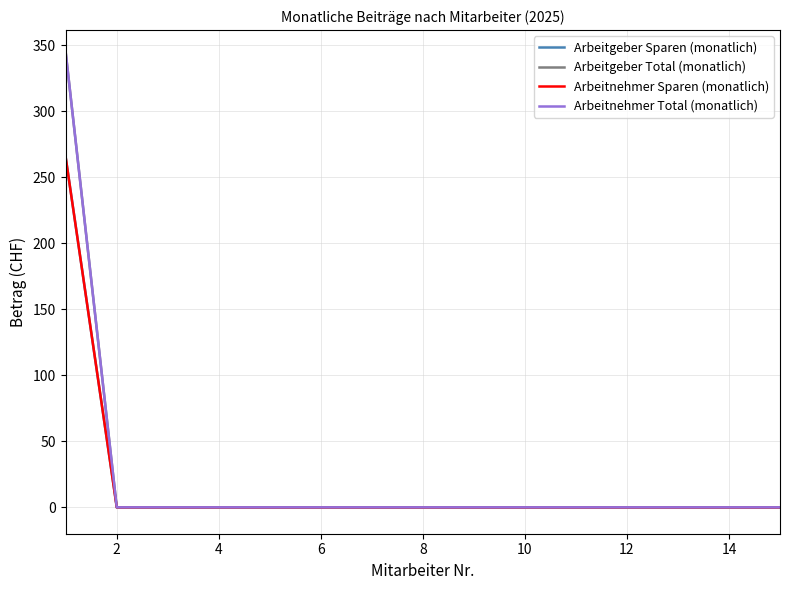

Does the chart display data point markers on the line(s)?

No